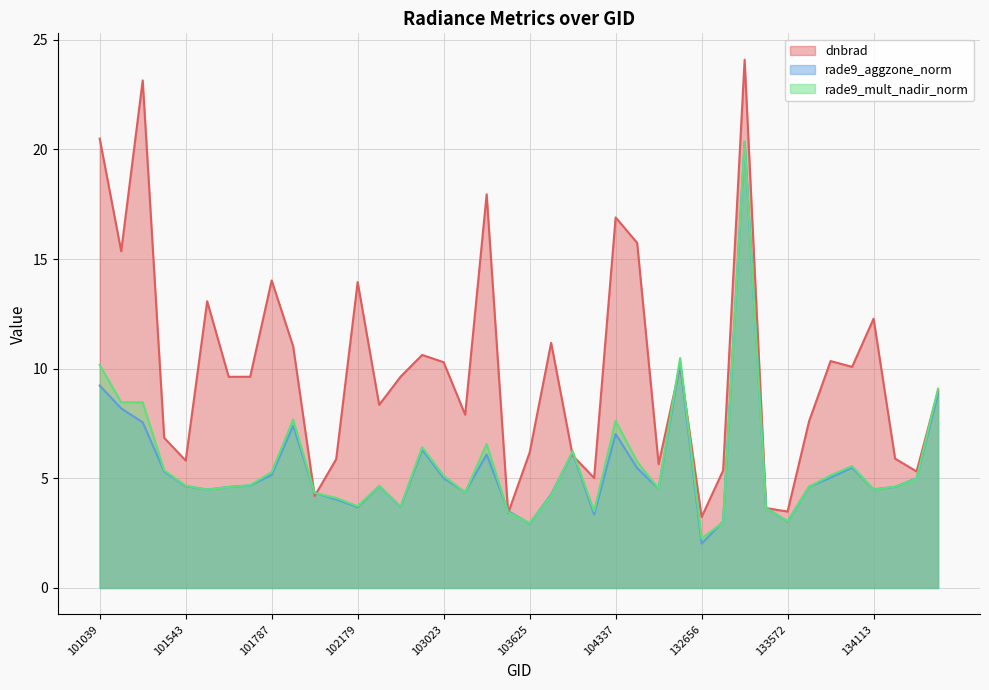

At which label does dnbrad first exceed 9?

101039